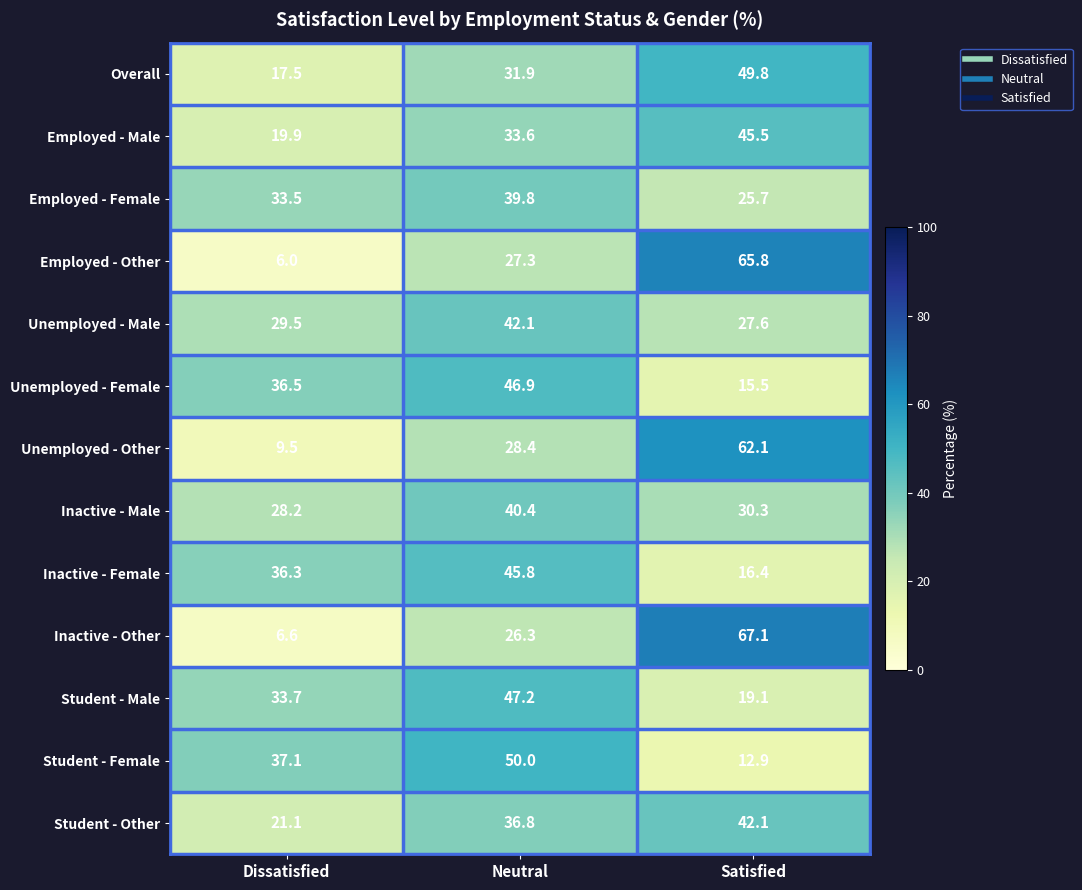

Read the Inactive - Other value at Dissatisfied.

6.6